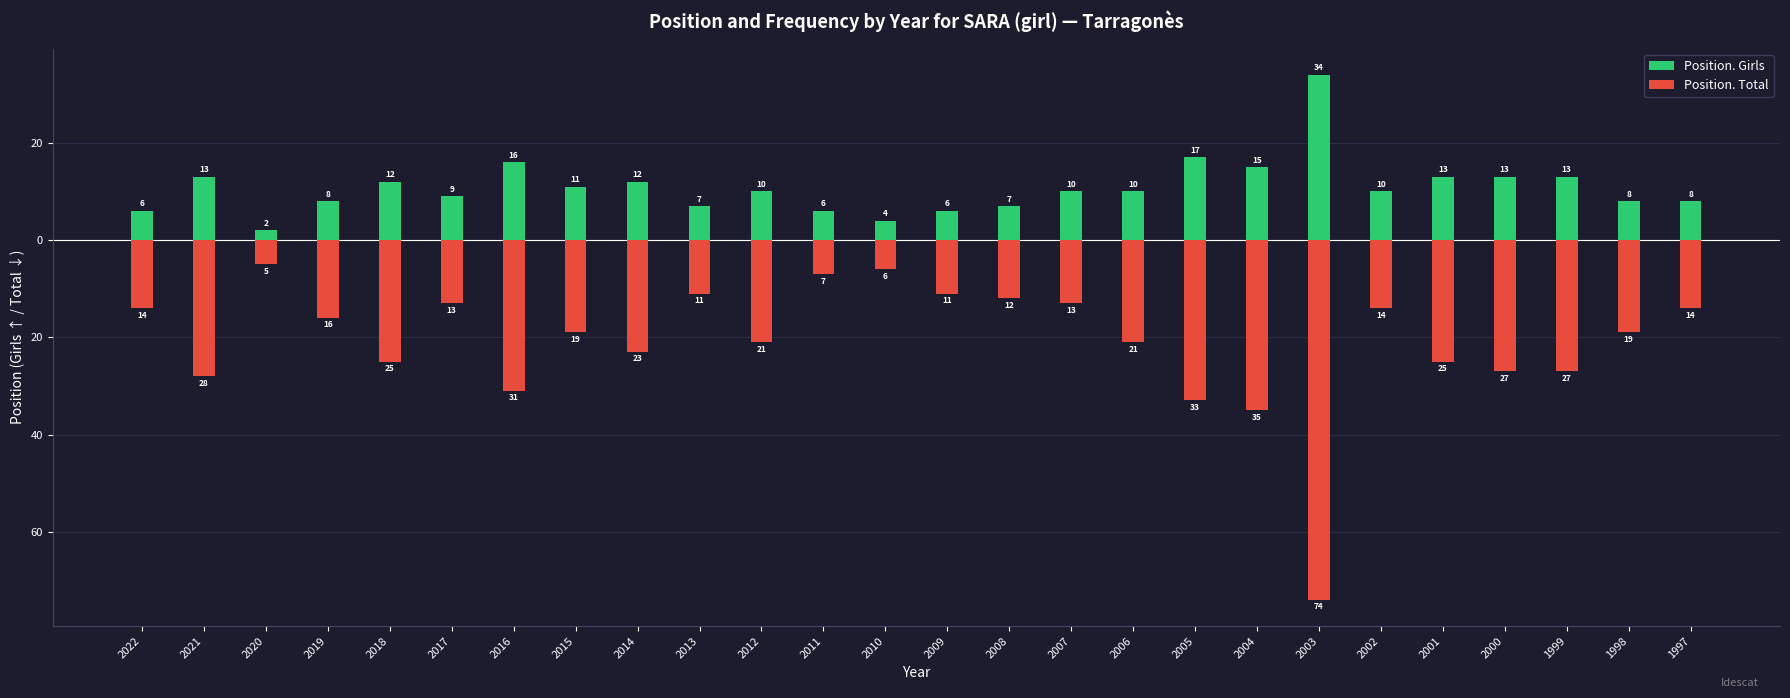

What is the sum of the Position. Total values at 2000 and 2002?

-41